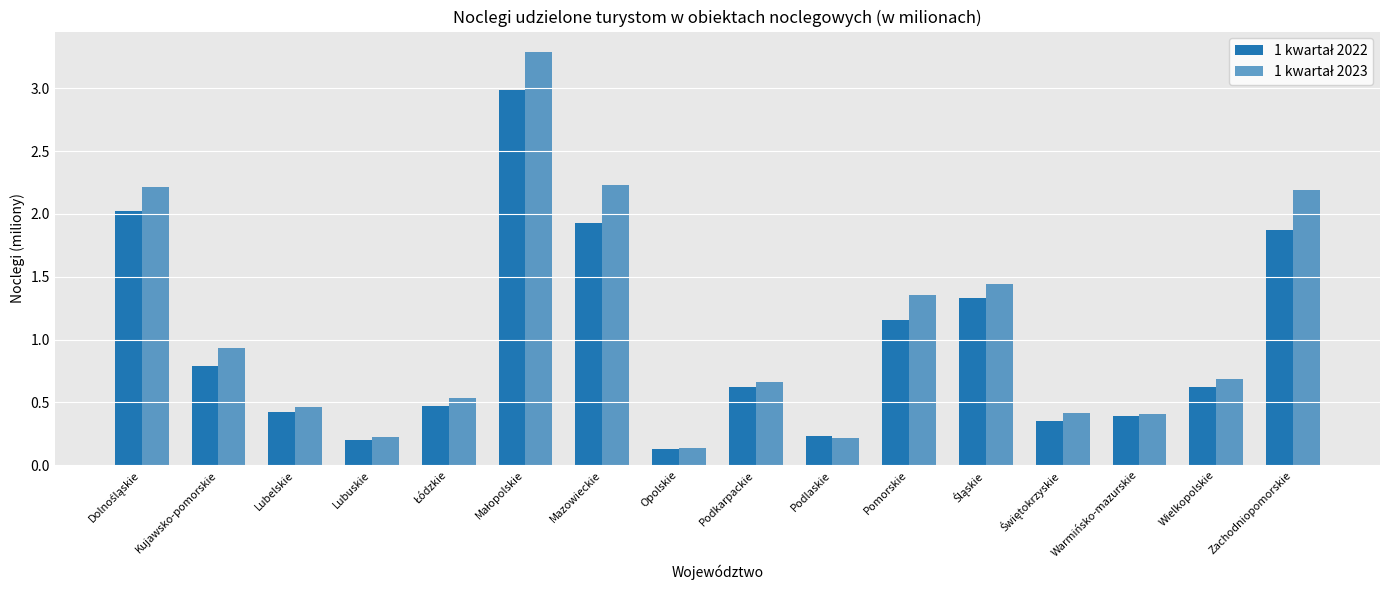

The 1 kwartał 2022 series shows 0.3 at Lubuskie. True or false?

False